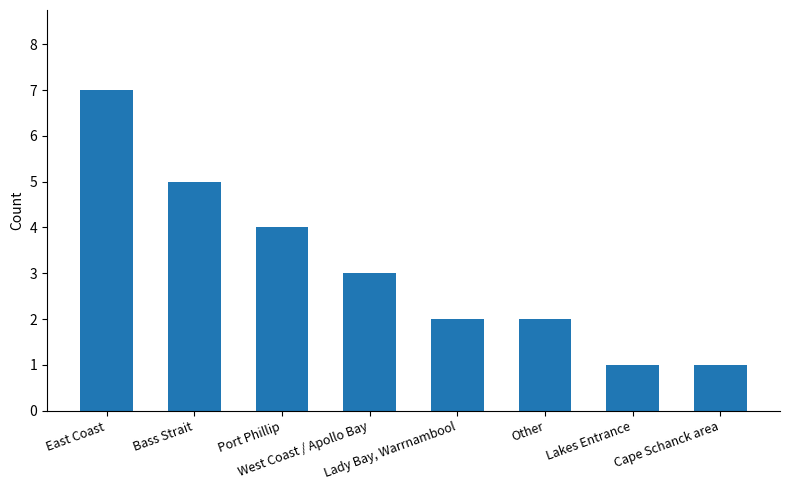

Count the values in the range 2 to 5.

5